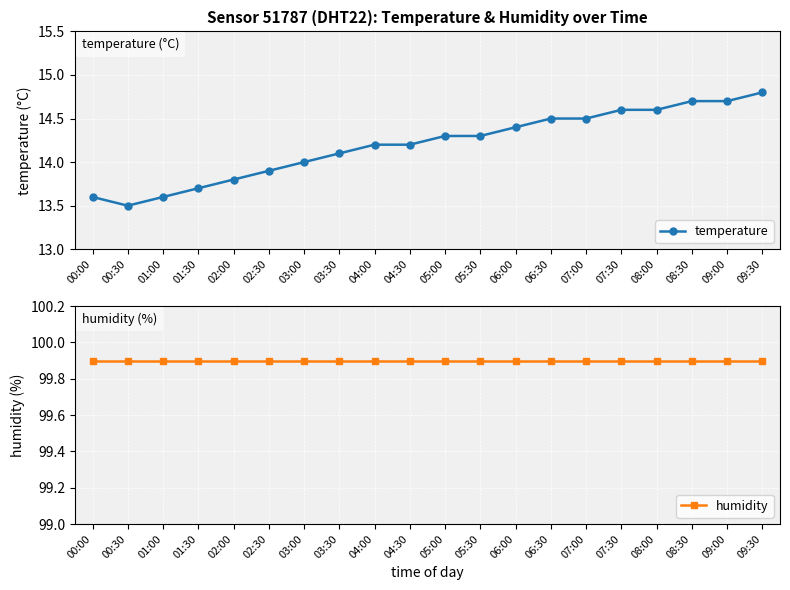

What position from the left is 09:30?

20